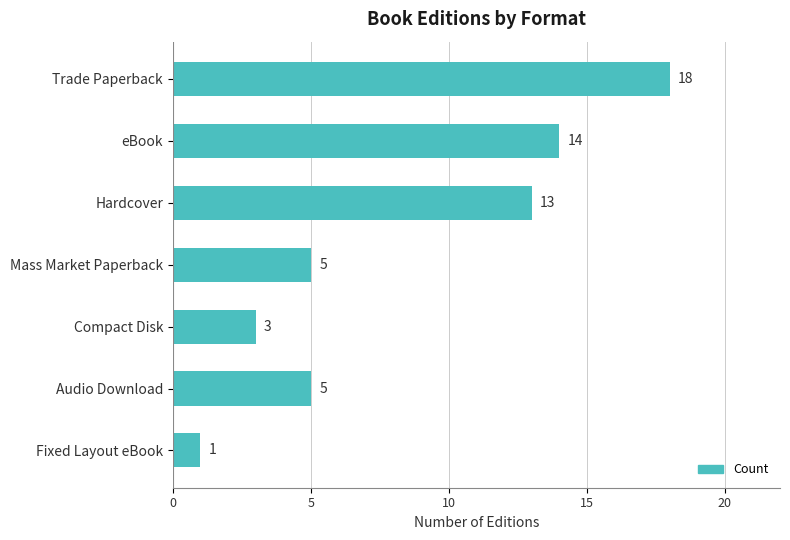

How many values are below 5?

2